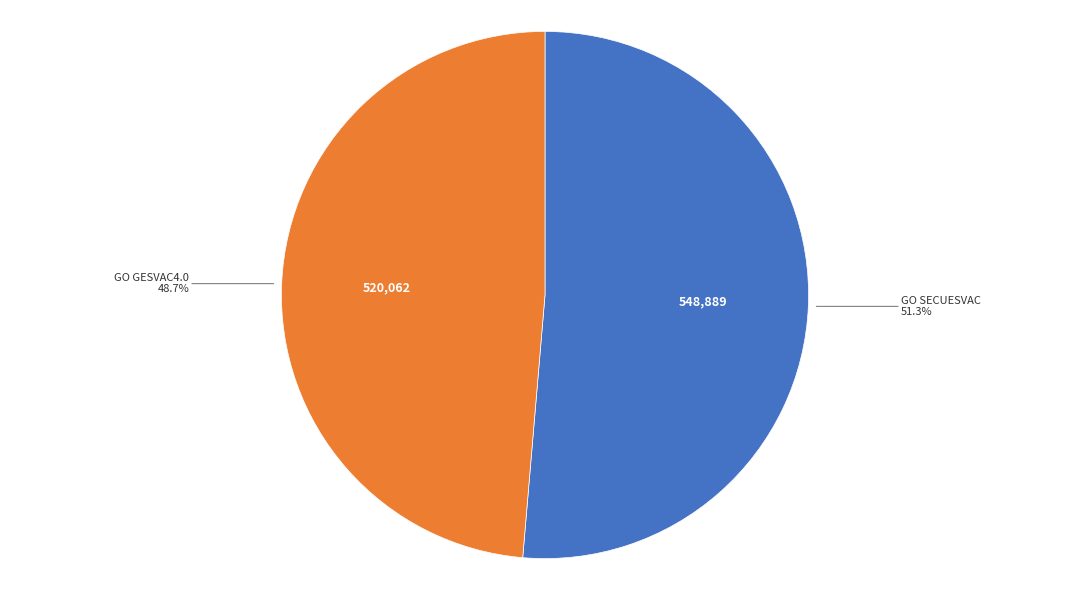

The GO GESVAC4.0 slice represents 64% of the pie. True or false?

False